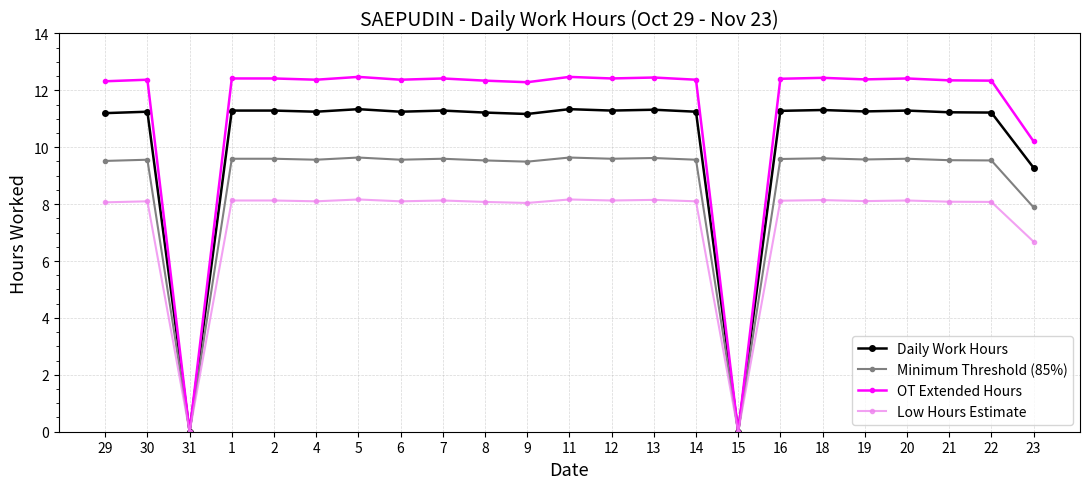

Is it true that OT Extended Hours equals 12.4 at 1?

True